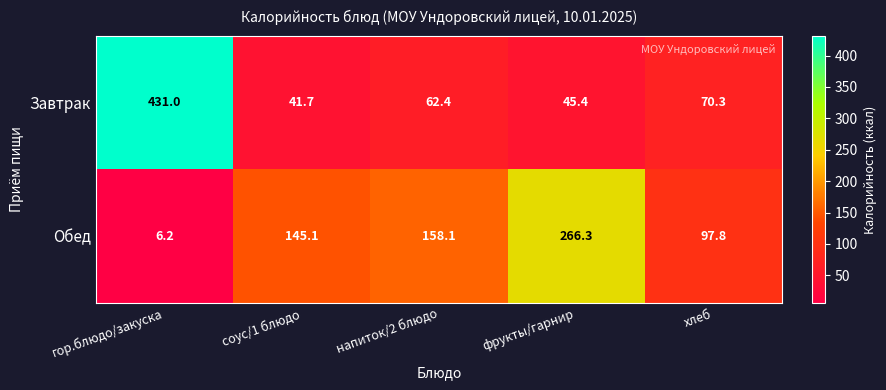

Reading right to left, list all the values displayed in this chart.

Завтрак: хлеб=70.3	фрукты/гарнир=45.4	напиток/2 блюдо=62.4	соус/1 блюдо=41.7	гор.блюдо/закуска=431.0
Обед: хлеб=97.8	фрукты/гарнир=266.3	напиток/2 блюдо=158.1	соус/1 блюдо=145.1	гор.блюдо/закуска=6.2